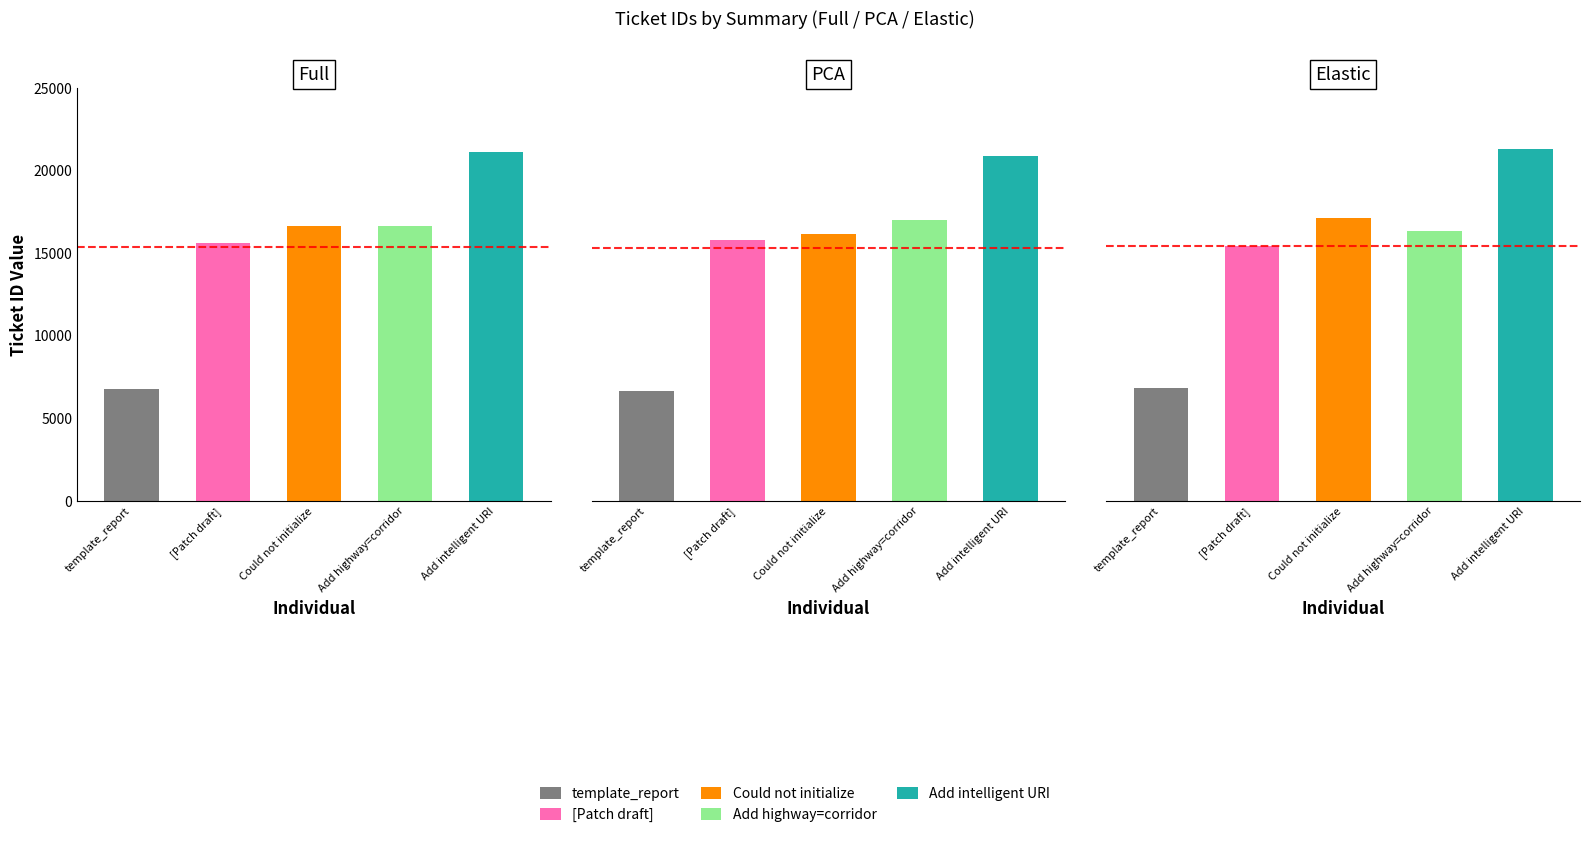

Is it true that the value at Could not initialize is 4837?

False